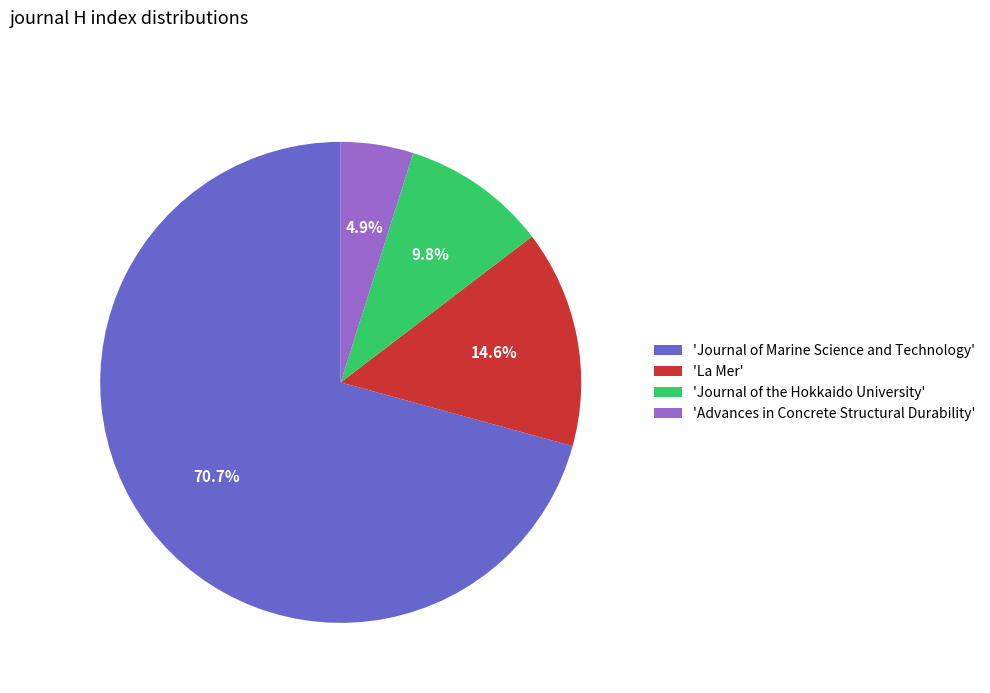

Which slice is the smallest?

'Advances in Concrete Structural Durability'